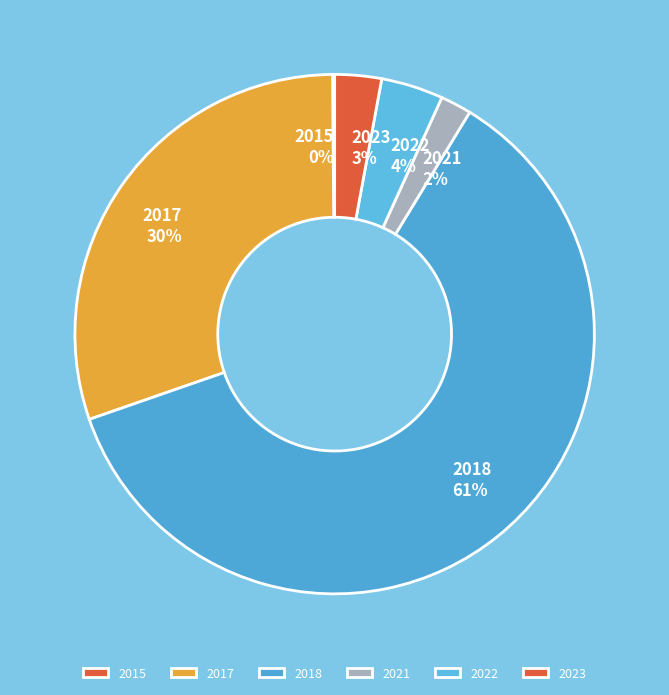

Is it true that 2018 is 75% of the pie?

False